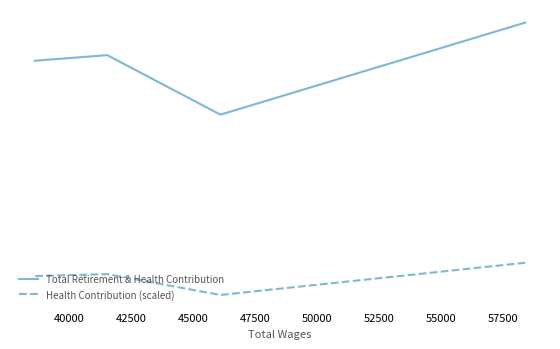

At which label is Total Retirement & Health Contribution closest to 18714?

45000